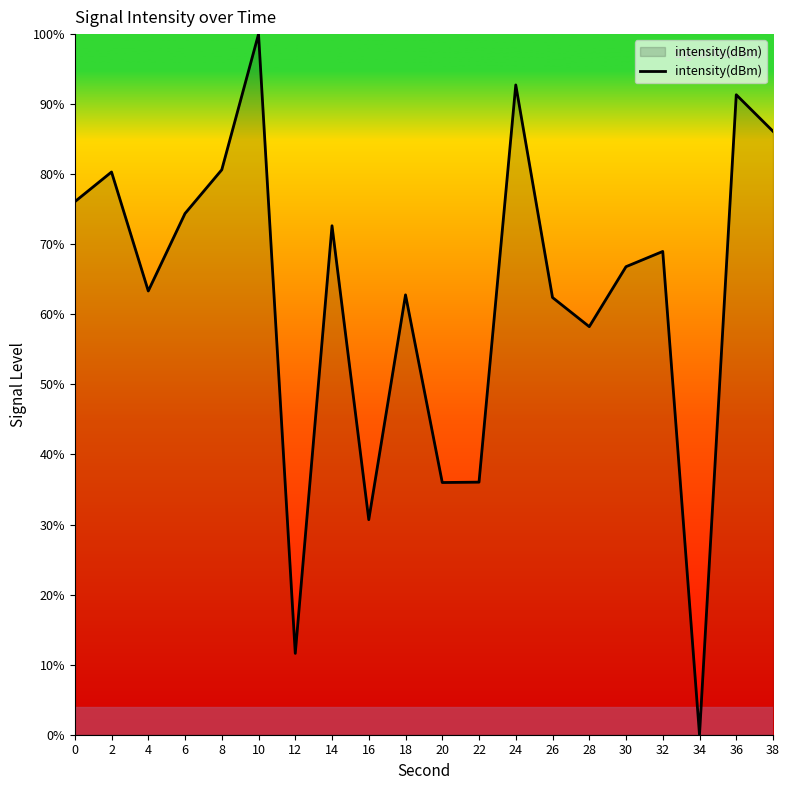

At which category does the chart reach its minimum across all series?

34